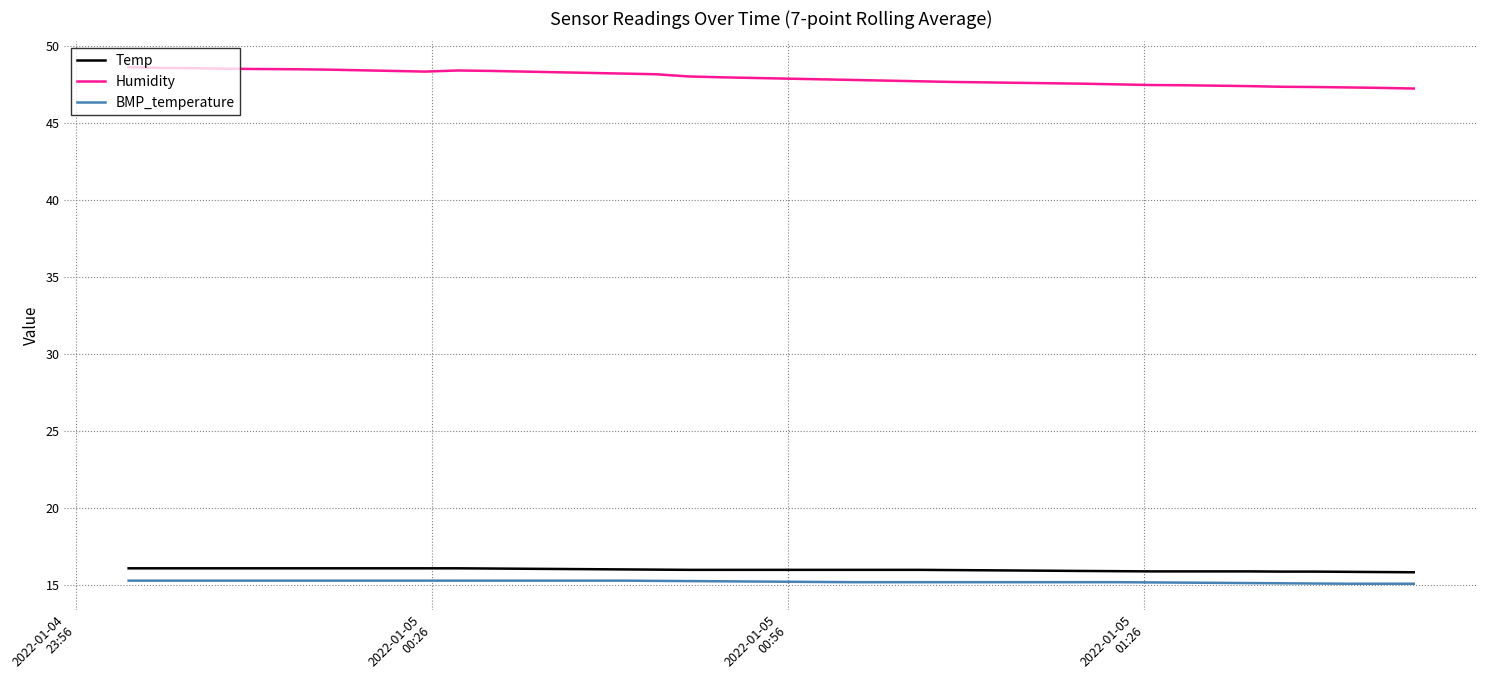

Does the chart have visible grid lines?

Yes